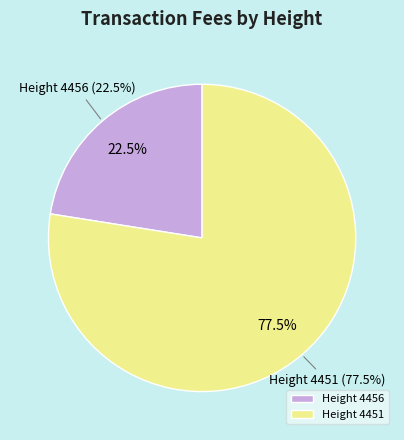

What percentage is the 4456 slice, to the nearest percent?

22%